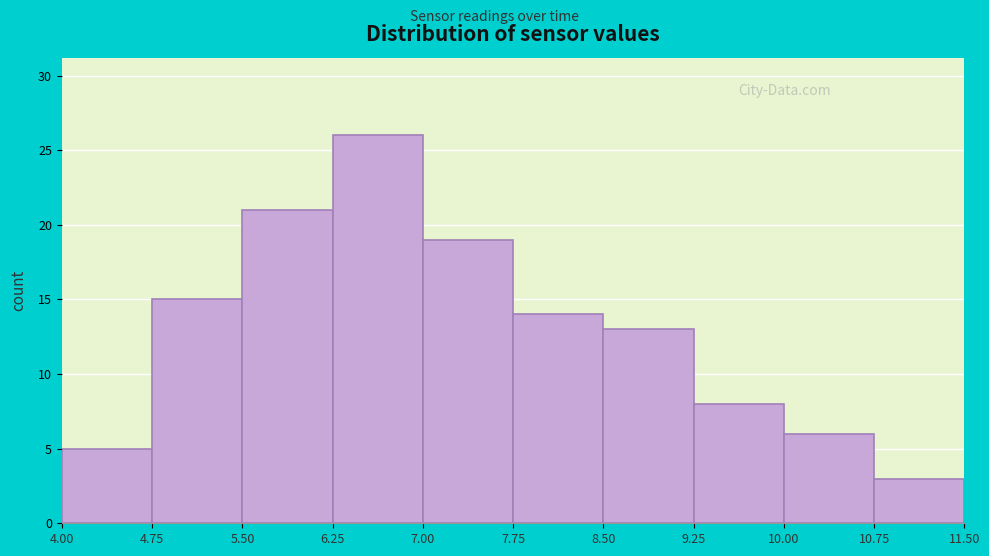

Reading left to right, transcribe this chart: for each bar, give the range it covers on the x-axis and its height. The values are not printed on the chart, so give them approximately, as read against the axis.

4.00 to 4.75: 5
4.75 to 5.50: 15
5.50 to 6.25: 21
6.25 to 7.00: 26
7.00 to 7.75: 19
7.75 to 8.50: 14
8.50 to 9.25: 13
9.25 to 10.00: 8
10.00 to 10.75: 6
10.75 to 11.50: 3